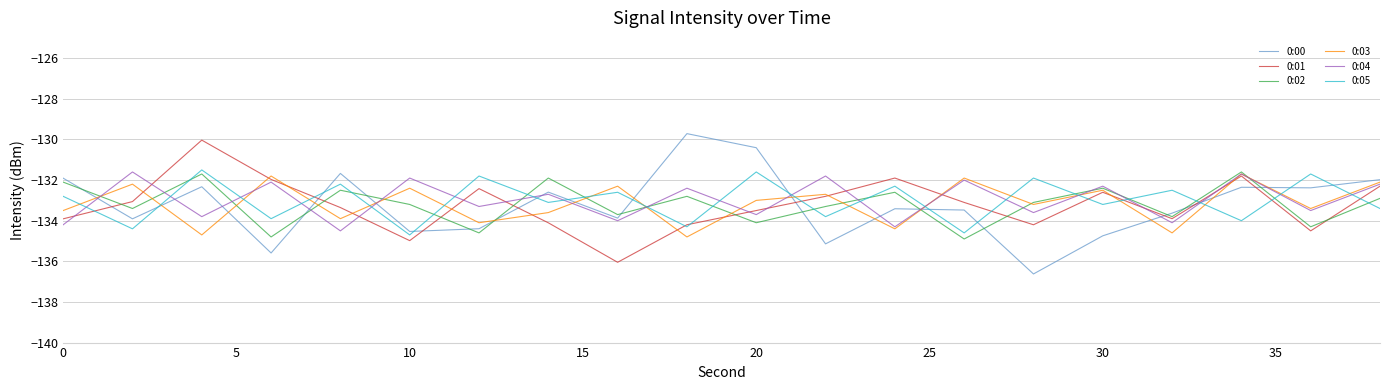

Which series ends up on top after the final intersection of 0:02 and 0:05?

0:02